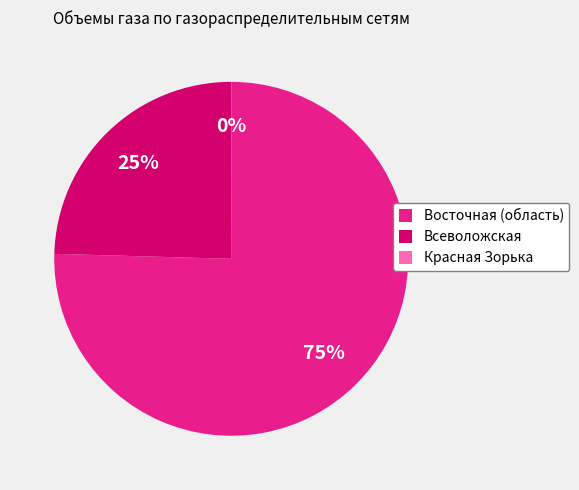

Which slice represents more than half of the pie?

Восточная (область)